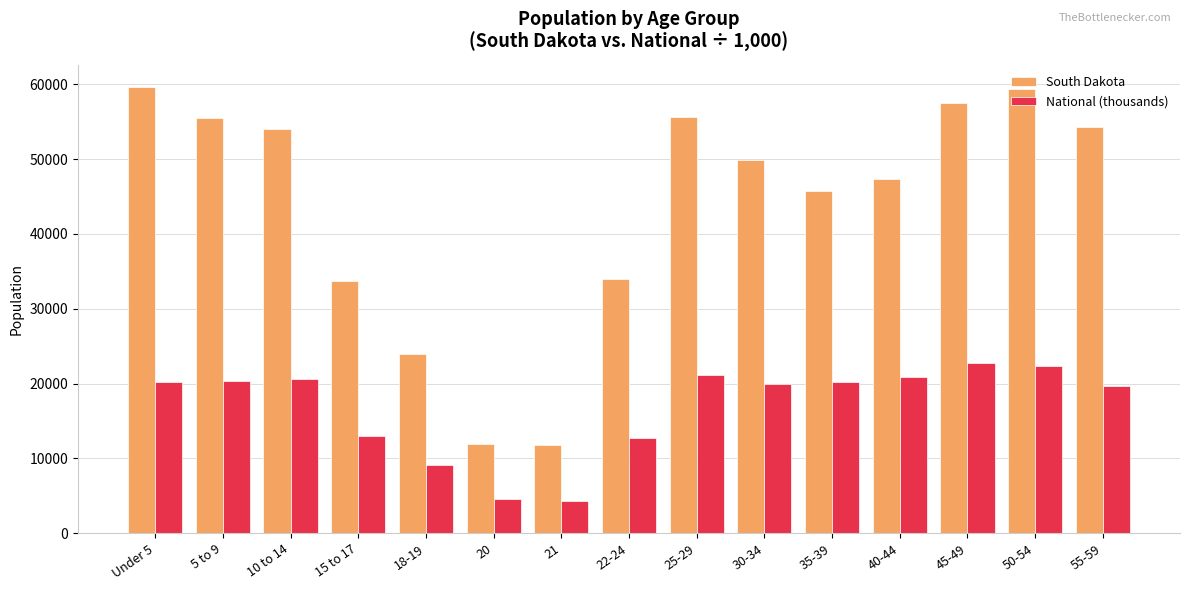

Rank the series by their average value, from highest to lowest.

South Dakota, National (thousands)